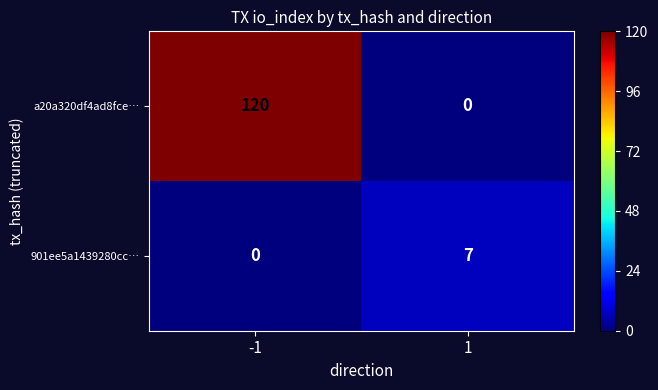

Count the number of categories in the chart.

2